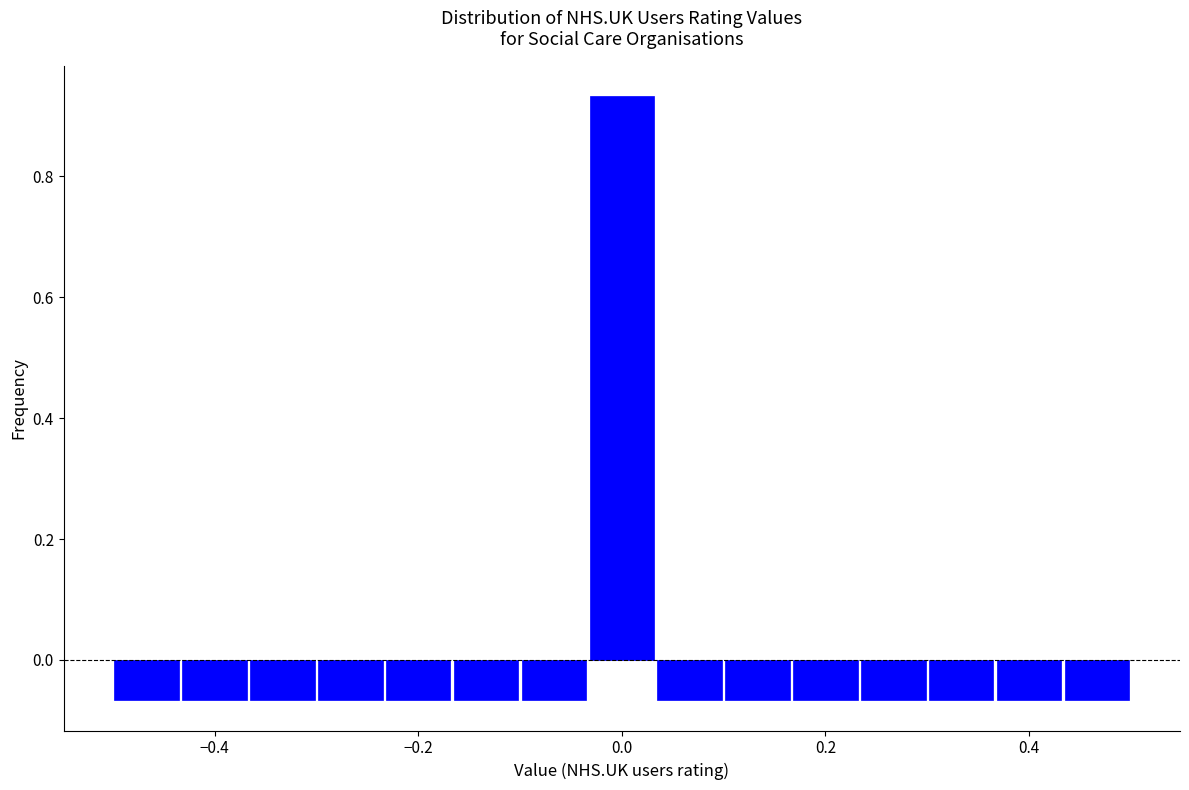

Around what value on the x-axis is the tallest bar? Give the approximate position of its centre, as read against the axis.

0.00